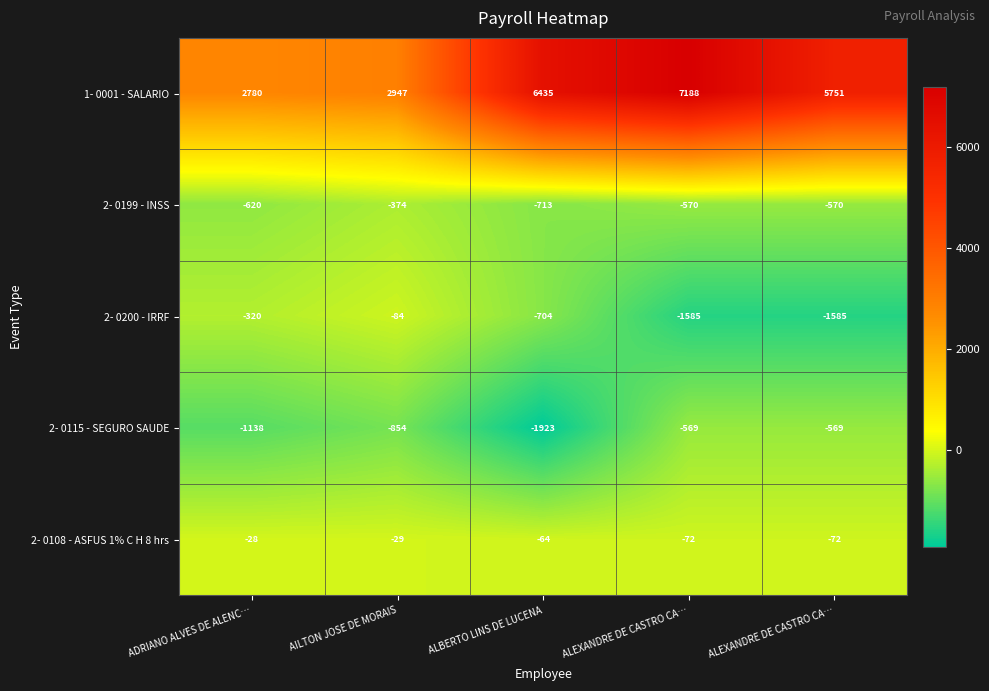

How many values in the 2- 0108 - ASFUS 1% C H 8 hrs series exceed -64?

2